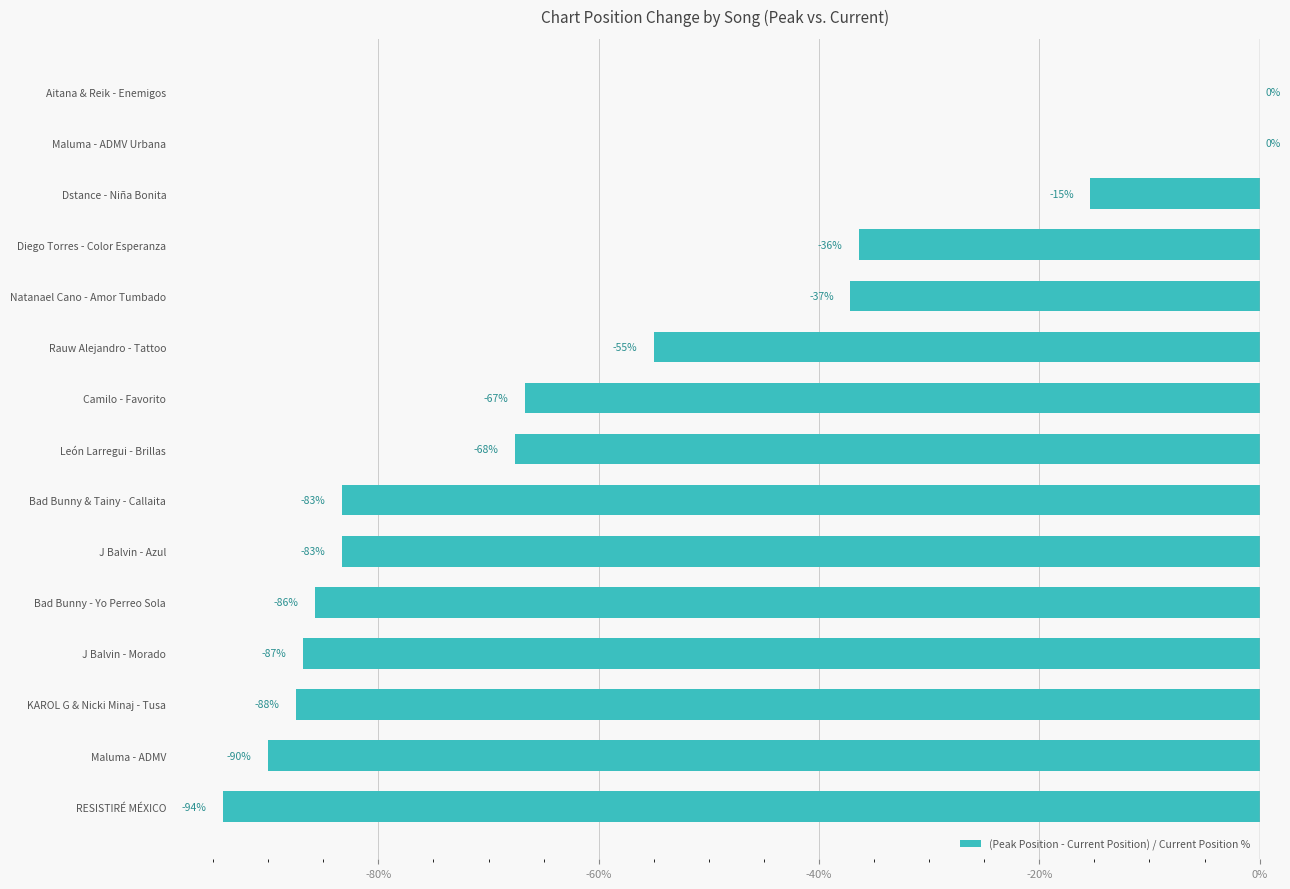

What is the sum of all values?

-889.0